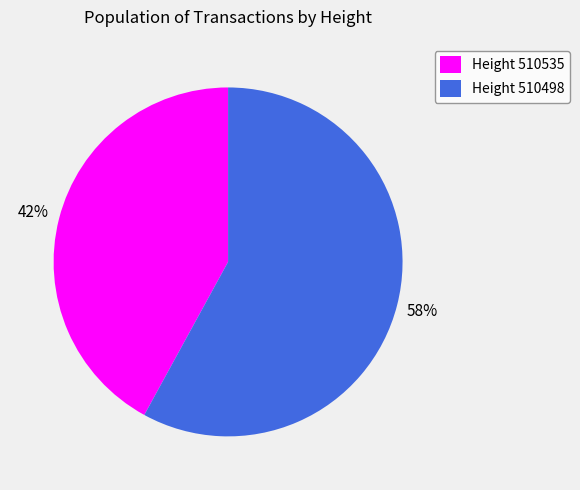

What is the ratio of the value at Height 510498 to the value at Height 510535?

1.4